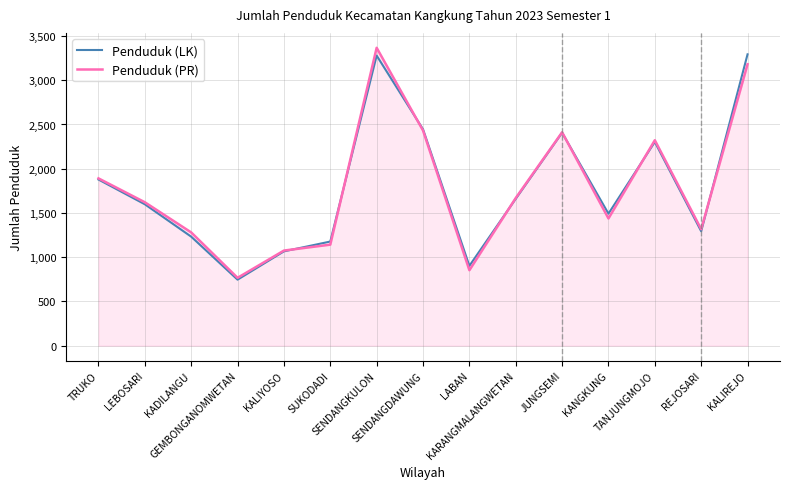

What is the total value across all series at LABAN?

1755